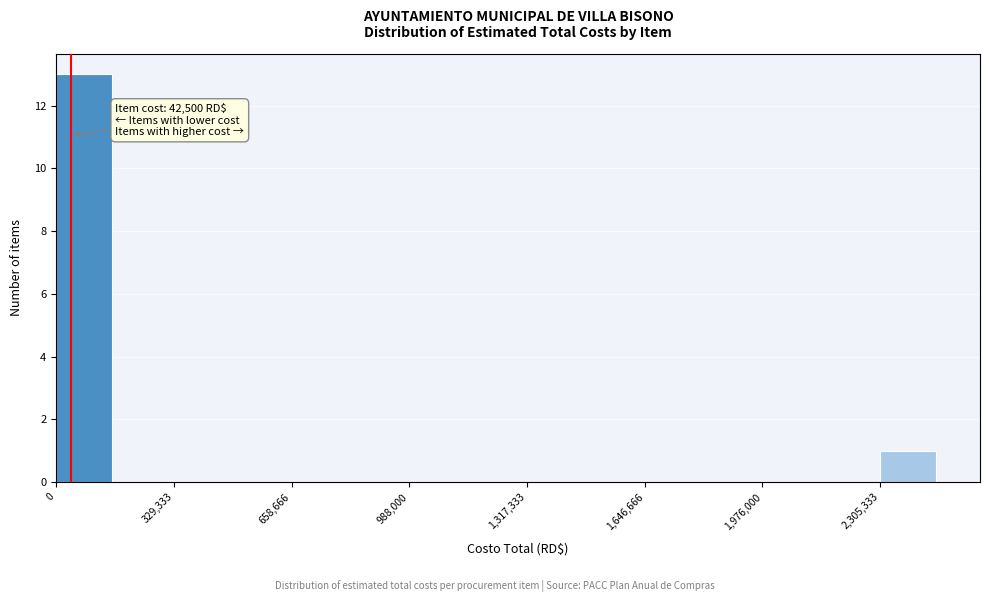

Read against the x-axis, roughly where is the centre of the tallest bar?

100000